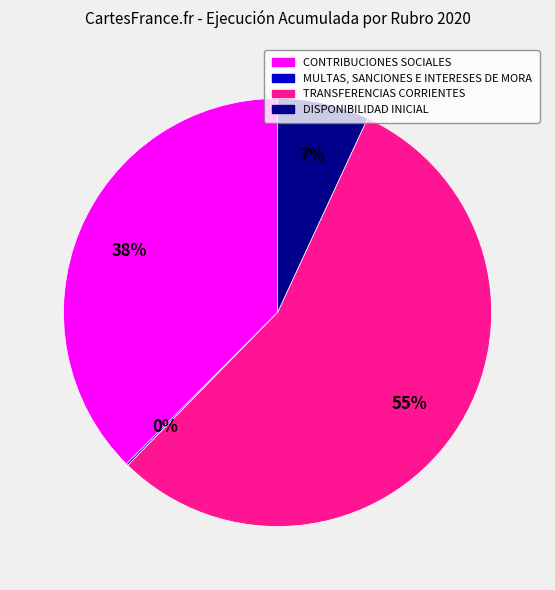

Which slice is the largest?

TRANSFERENCIAS CORRIENTES